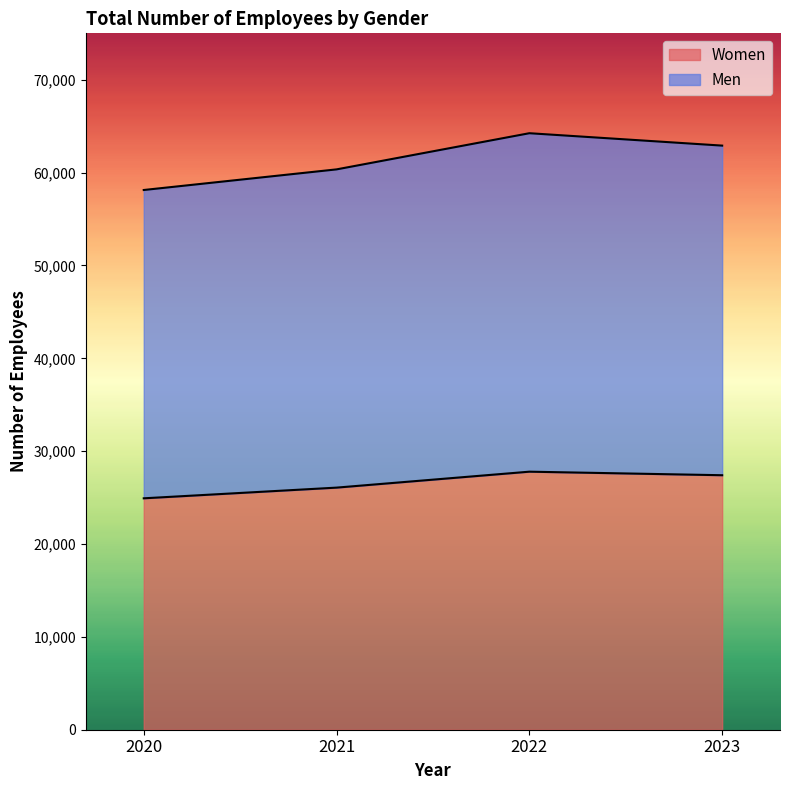

How many lines are shown in the chart?

2